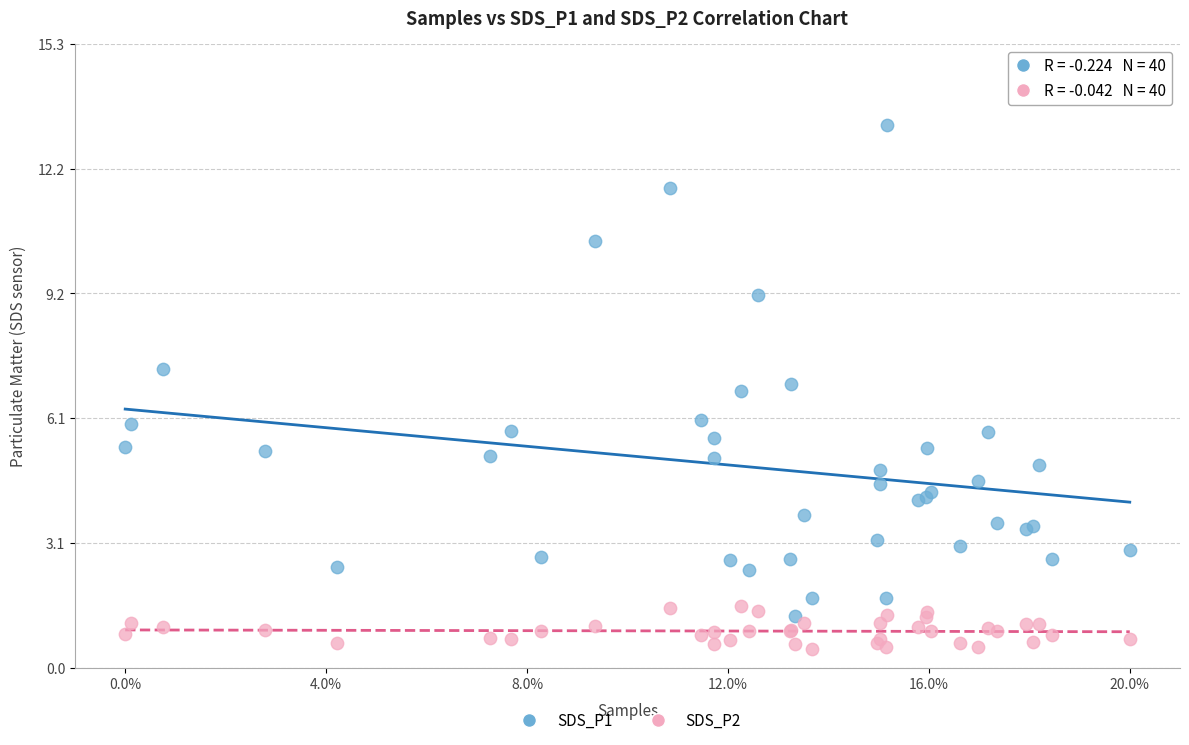

Which series contains the highest Y value?

SDS_P1